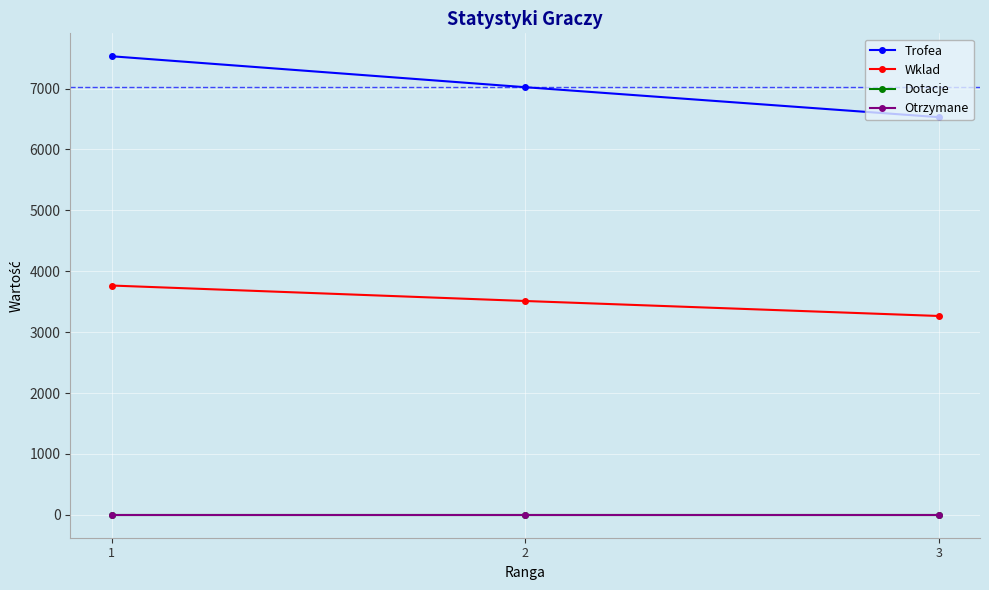

What is the sum of the Wklad values at 1 and 2?

7276